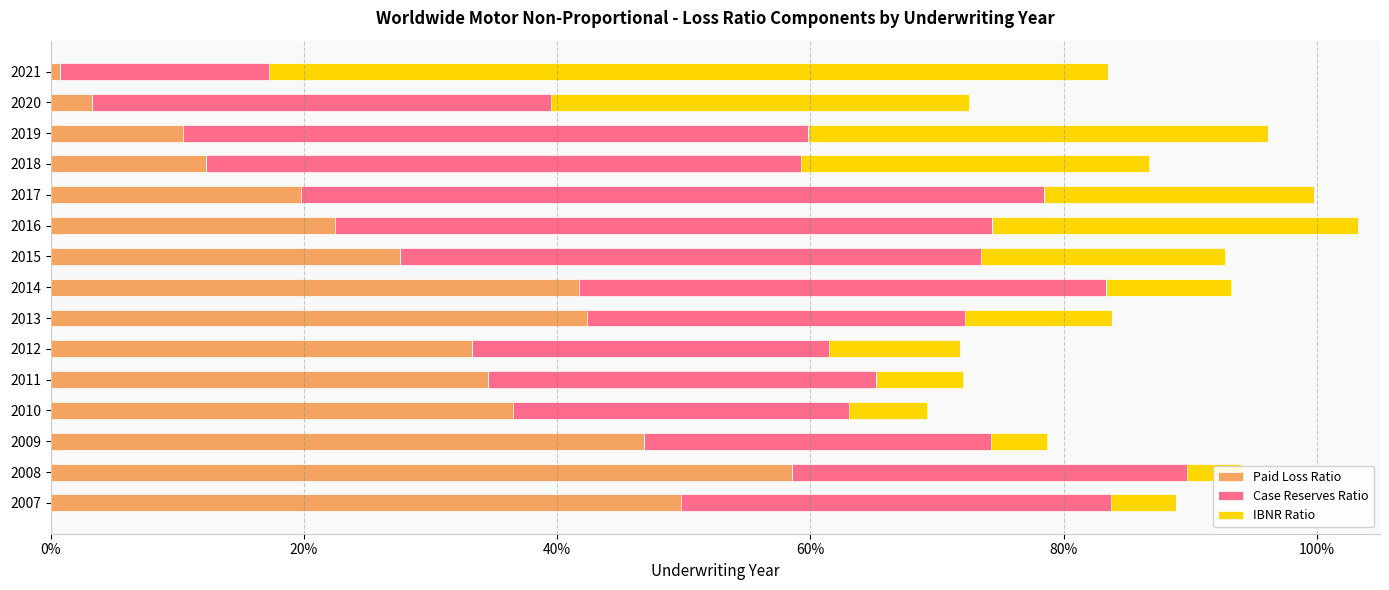

Which series has the largest range (max minus min)?

IBNR Ratio